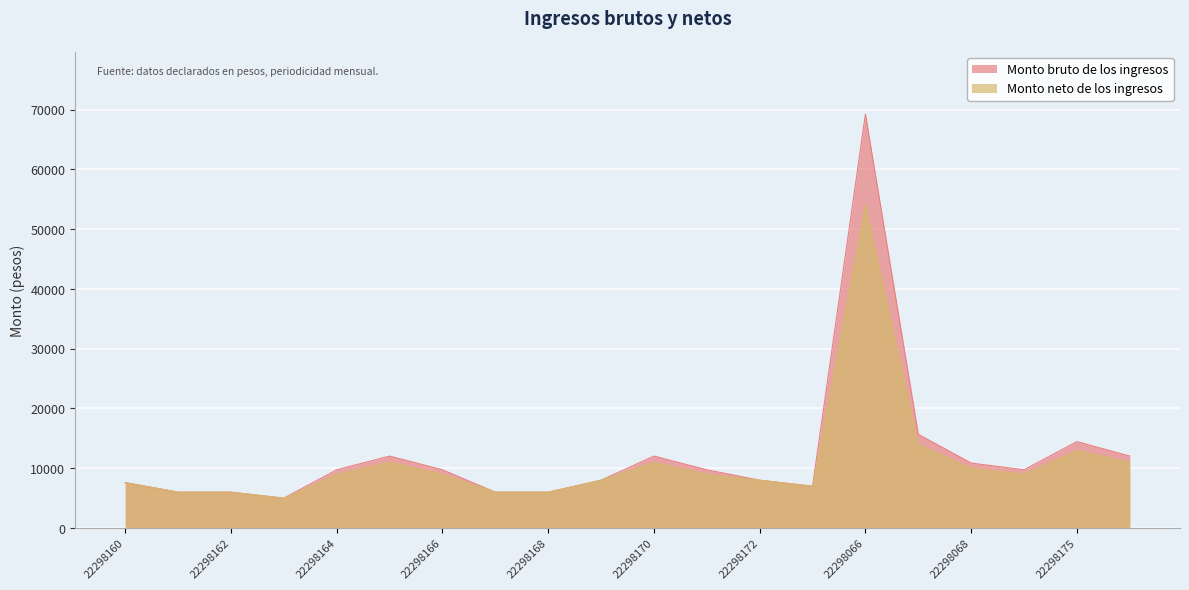

True or false: Monto bruto de los ingresos and Monto neto de los ingresos cross at least once.

False